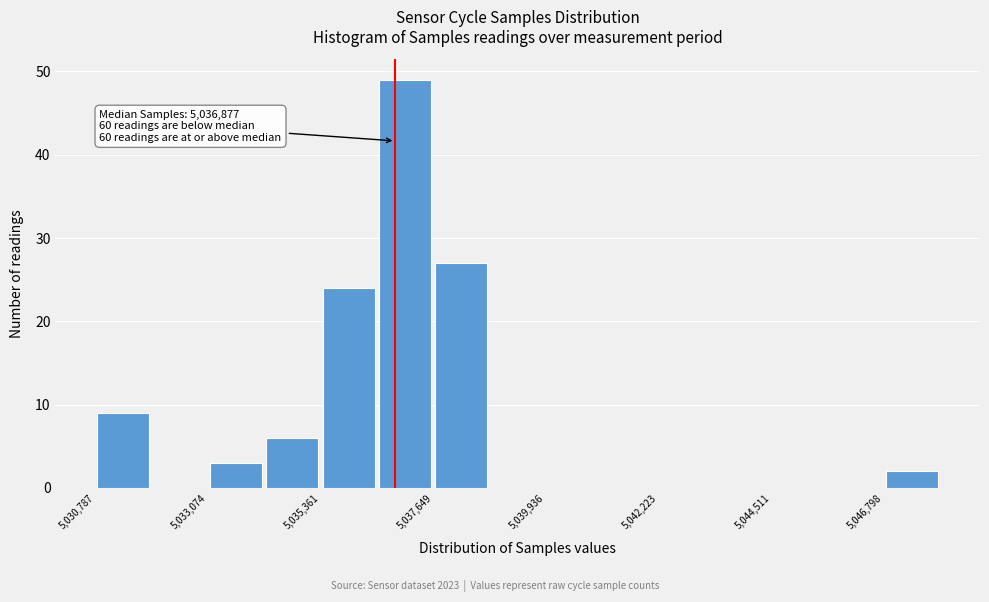

Read against the x-axis, roughly where is the centre of the tallest bar?

5037000